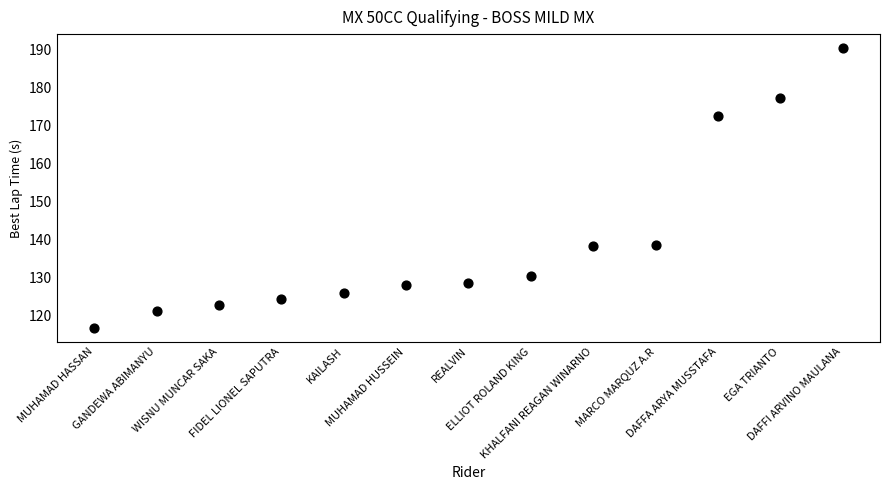

What is the range of Y values (max minus min)?

73.4